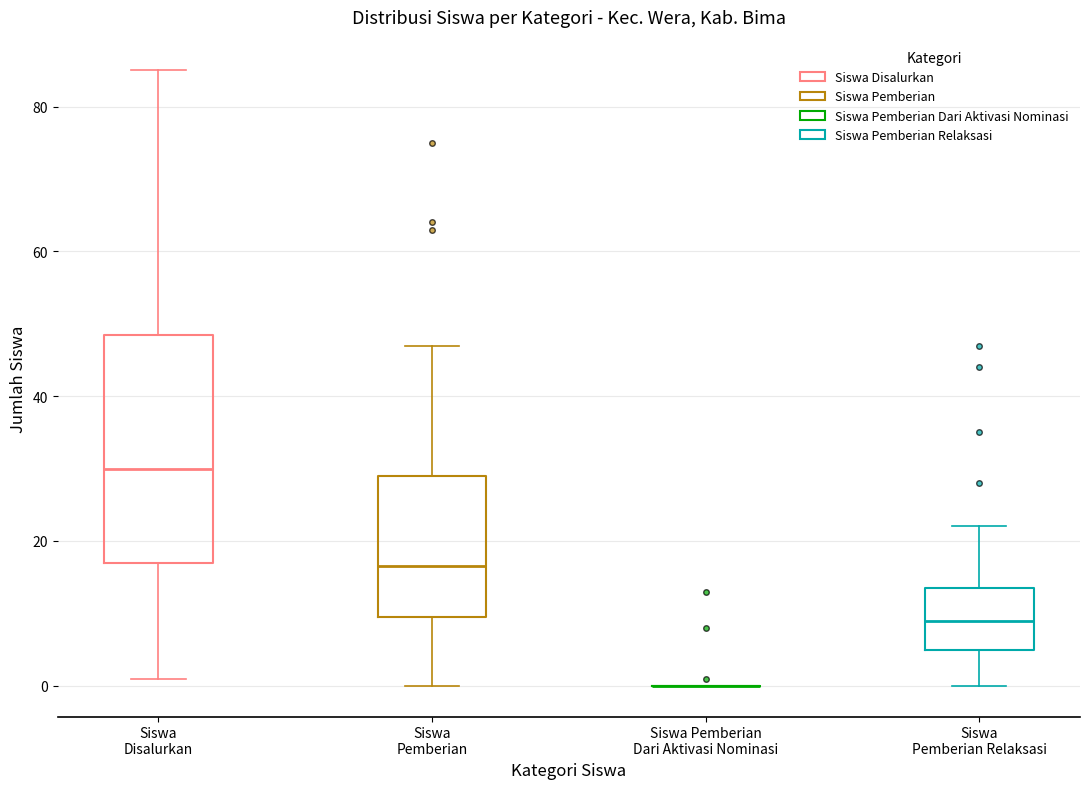

Where is the upper edge of the box for Siswa Pemberian on the y-axis? The values are not printed on the chart, so give them approximately, as read against the axis.

30